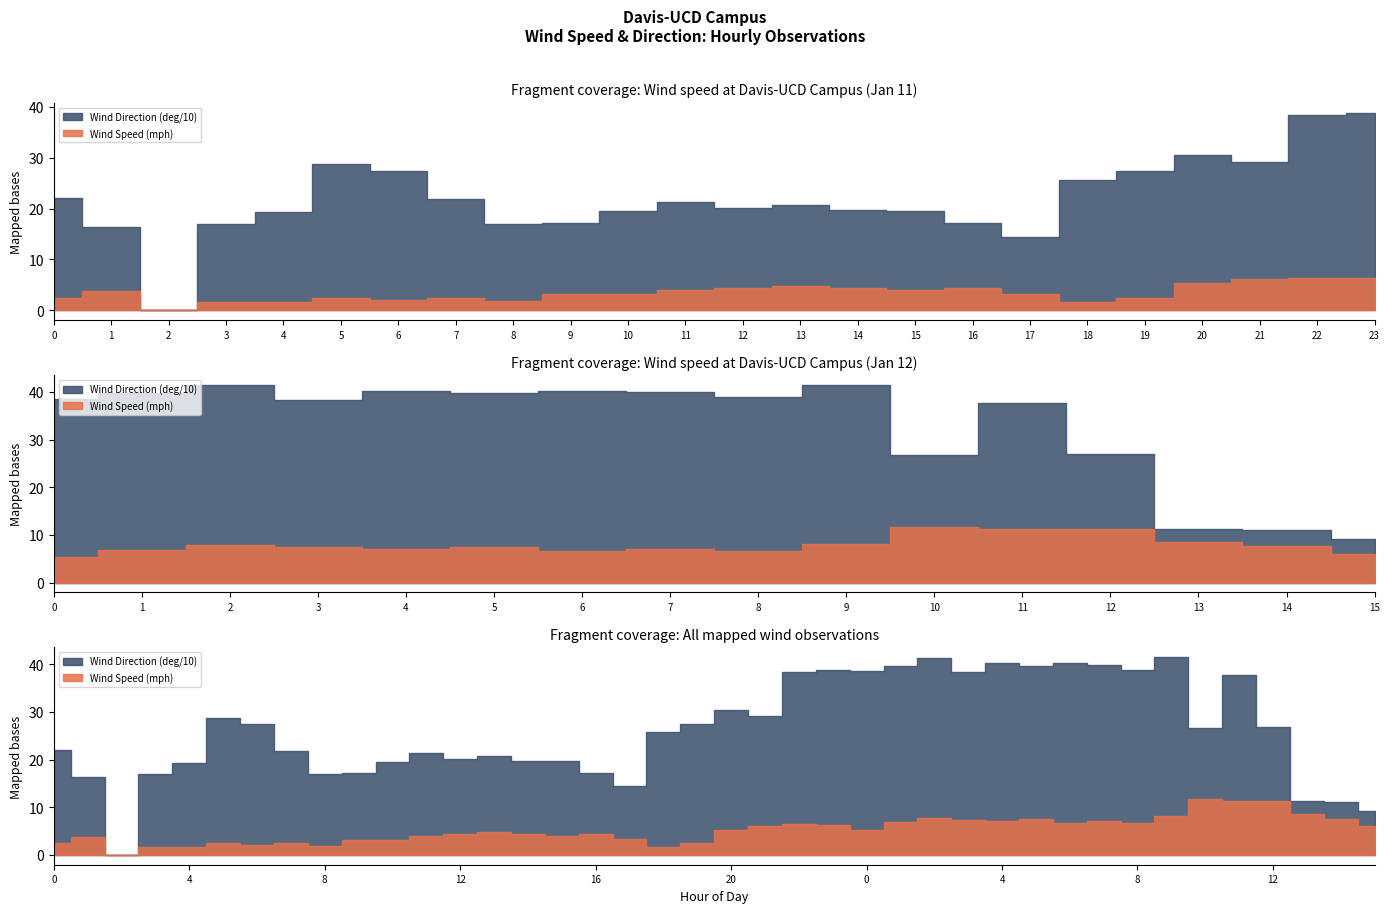

Does the chart have visible grid lines?

No